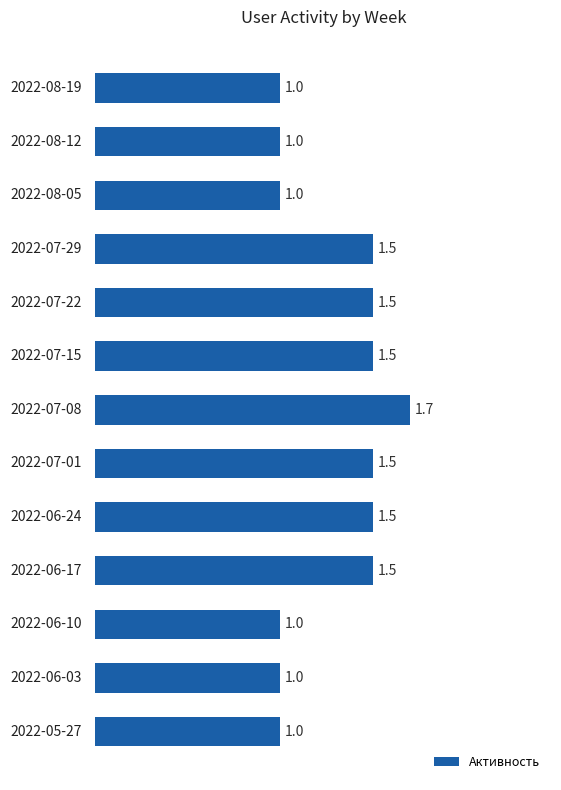

How many values are between 1 and 2?

13